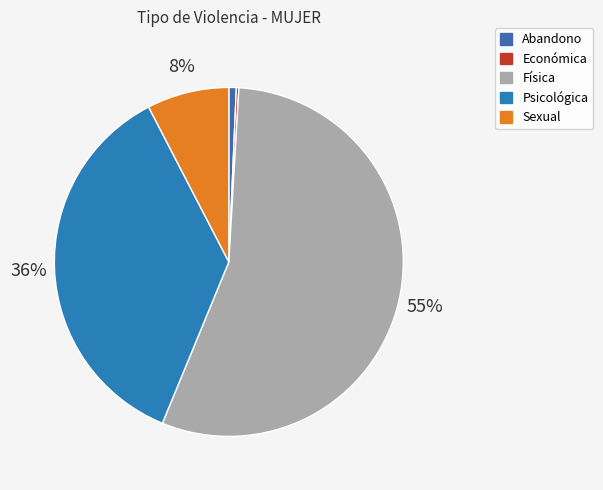

Is it true that Física is 50% of the pie?

False